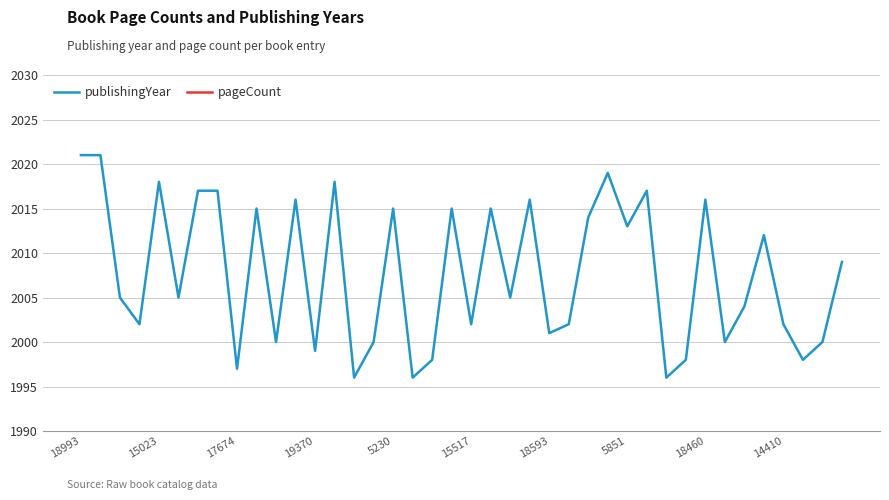

What is the difference between the highest and lowest values at 15?

1680